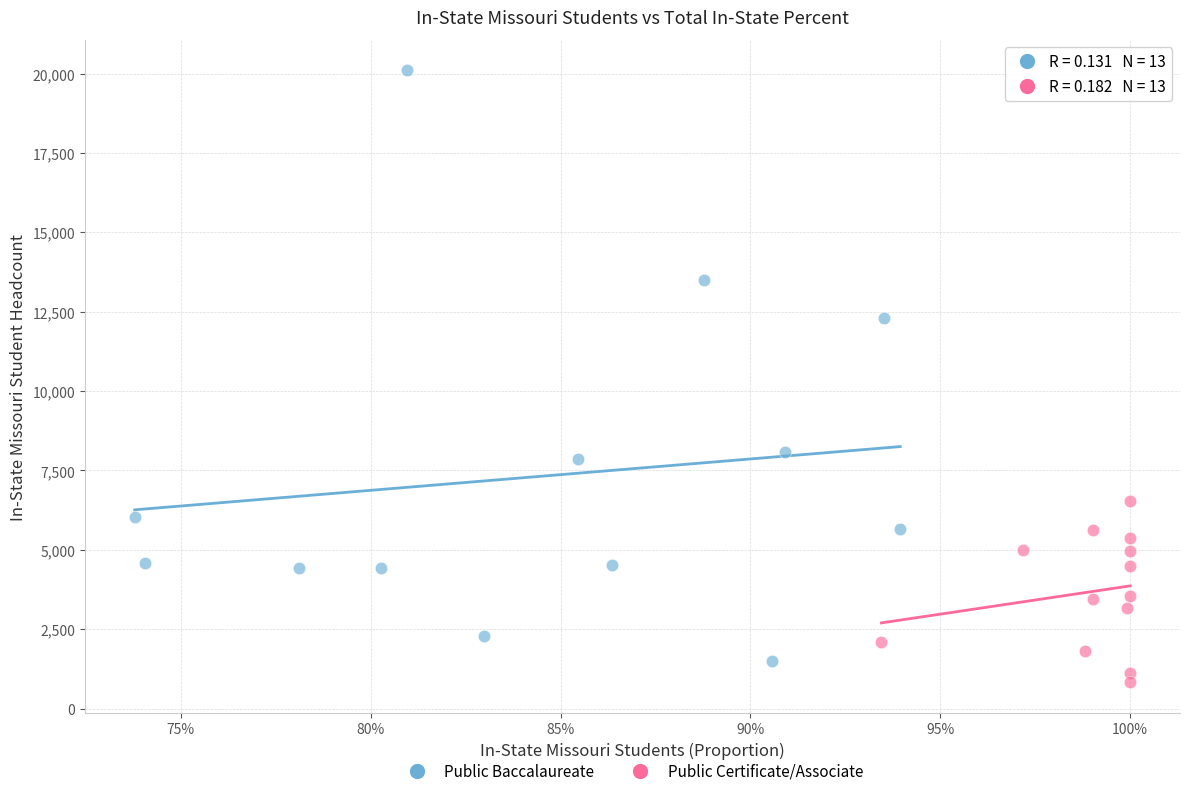

Which series has the widest spread of Y values?

Public Baccalaureate